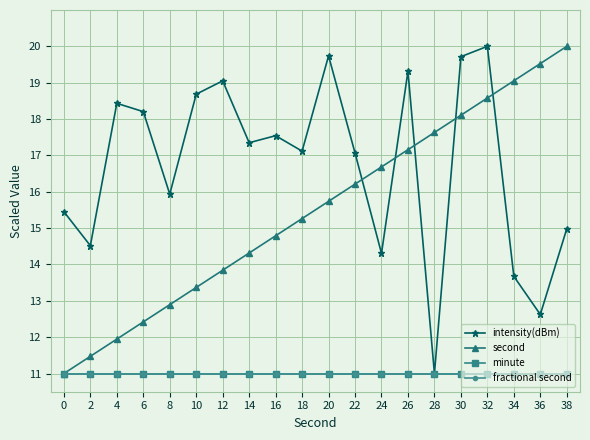

Which series has the largest total across all categories?

intensity(dBm)